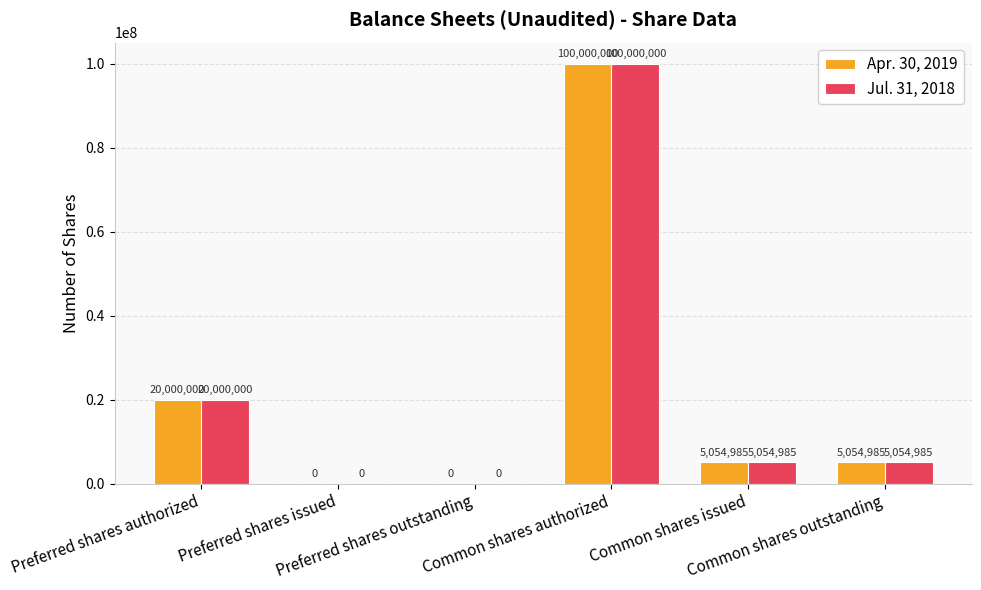

How many values in Apr. 30, 2019 are above zero?

4